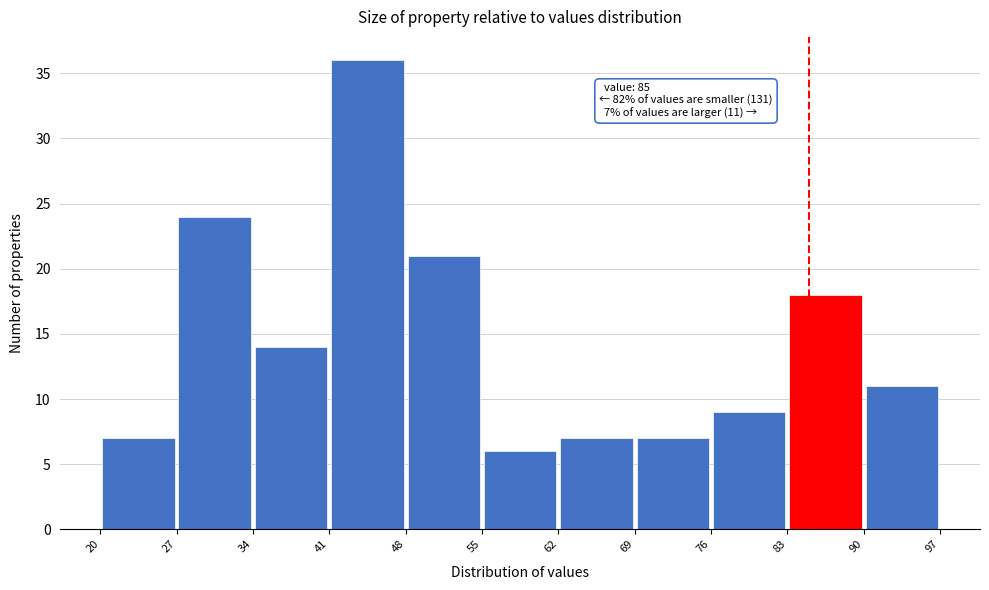

Which range on the x-axis has the tallest bar?

41 to 48